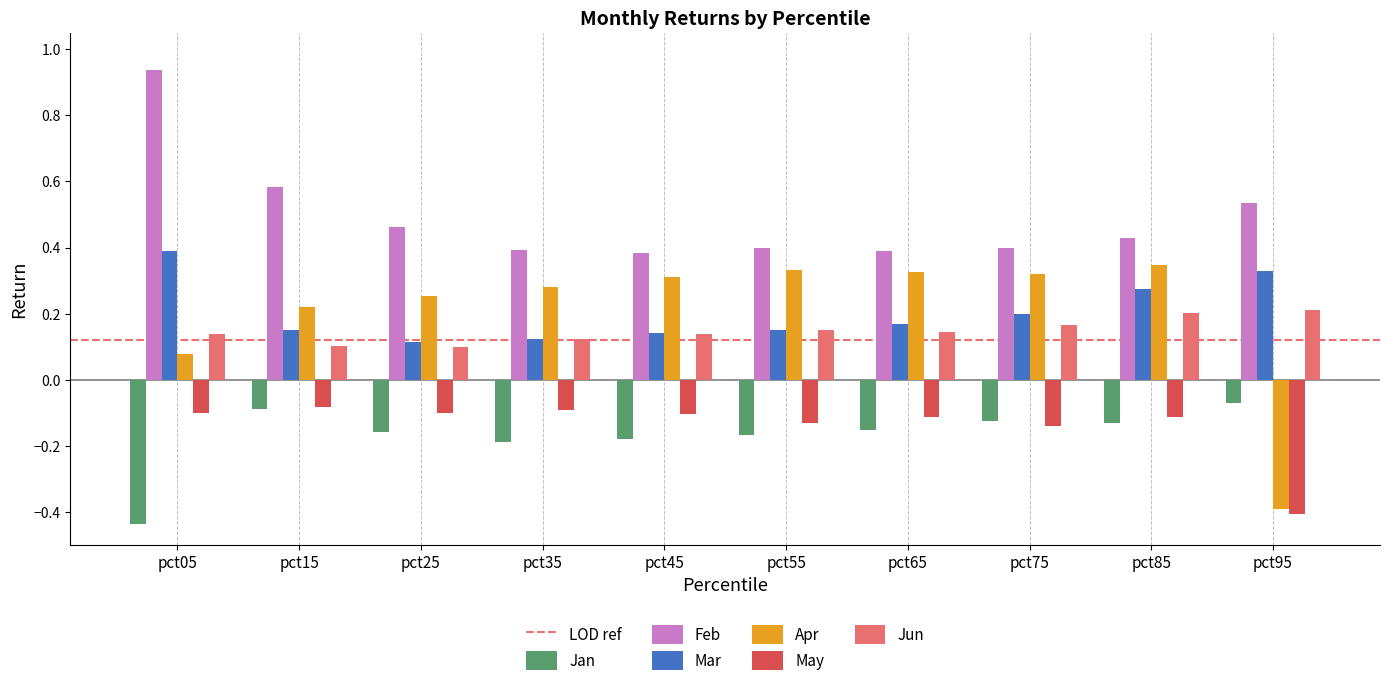

What is the sum of all Apr values?

2.1